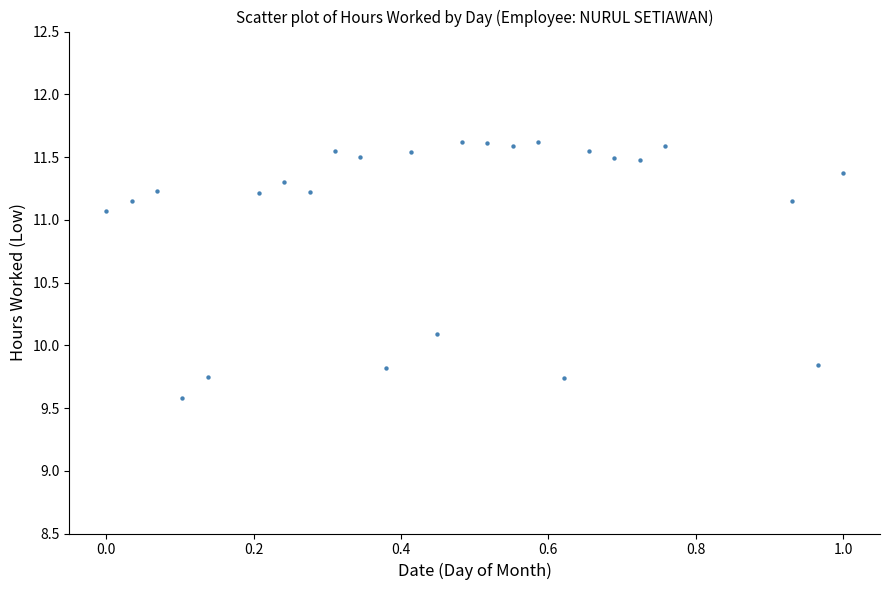

What Y value in the scatter plot is closest to 10?

10.1